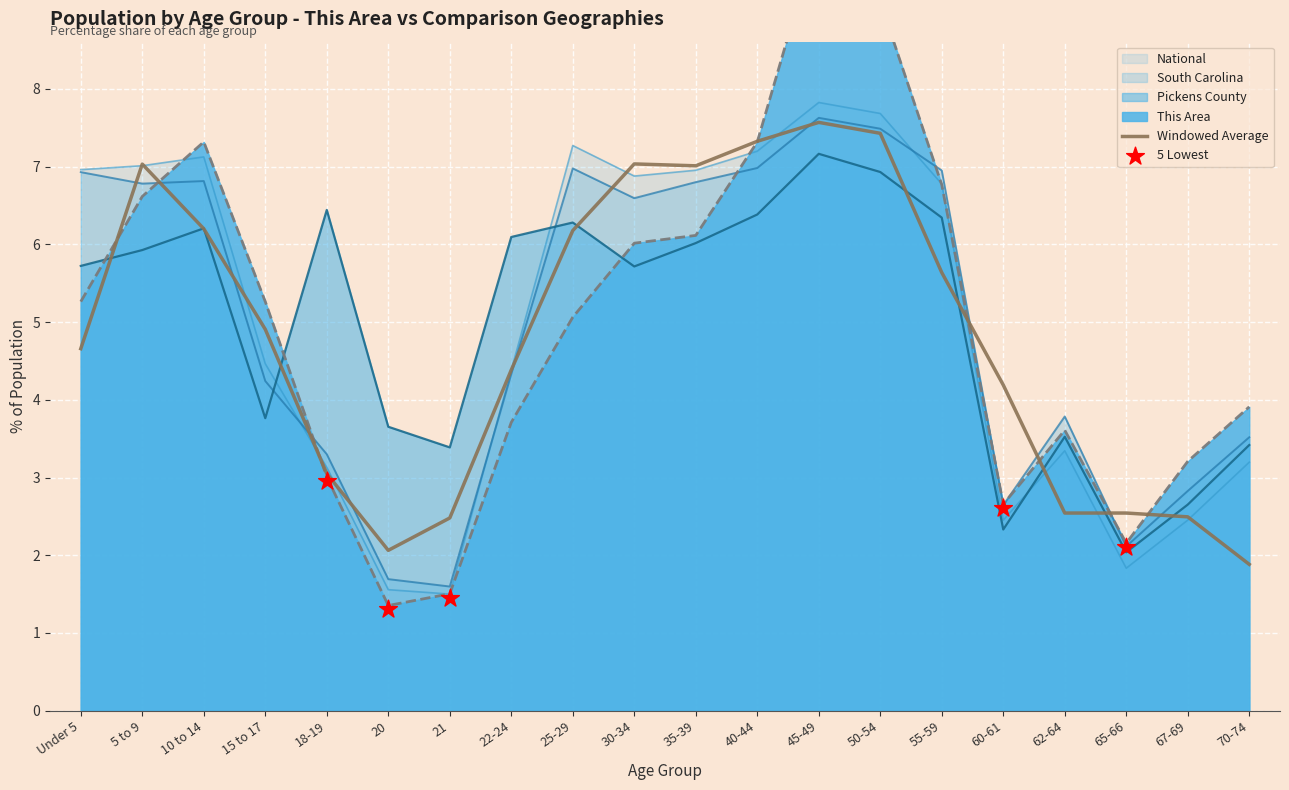

Which series has the widest spread of Y values?

This Area